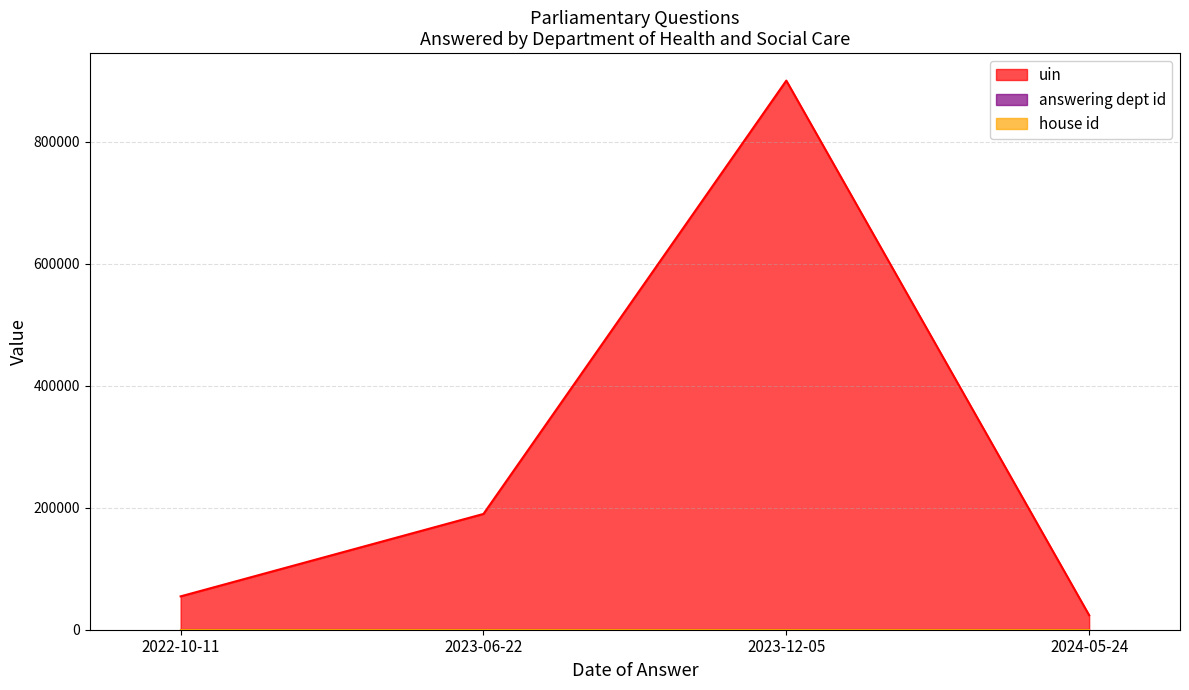

Which category has the lowest value in the house id series?

2024-05-24